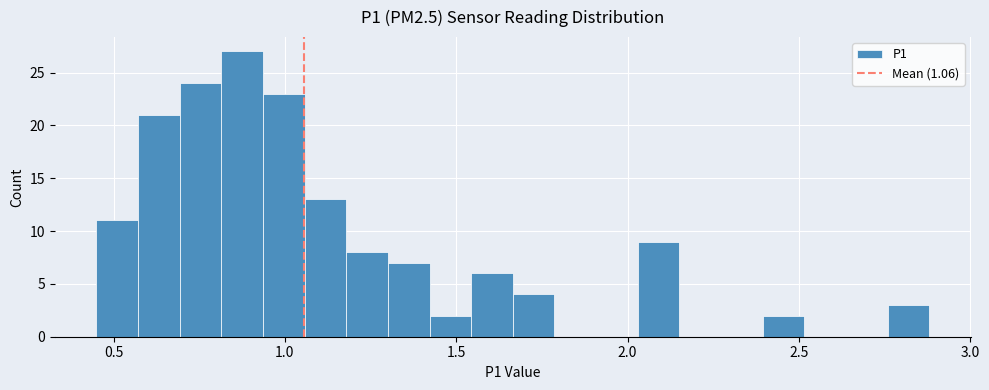

Read against the x-axis, roughly where is the centre of the tallest bar?

0.90